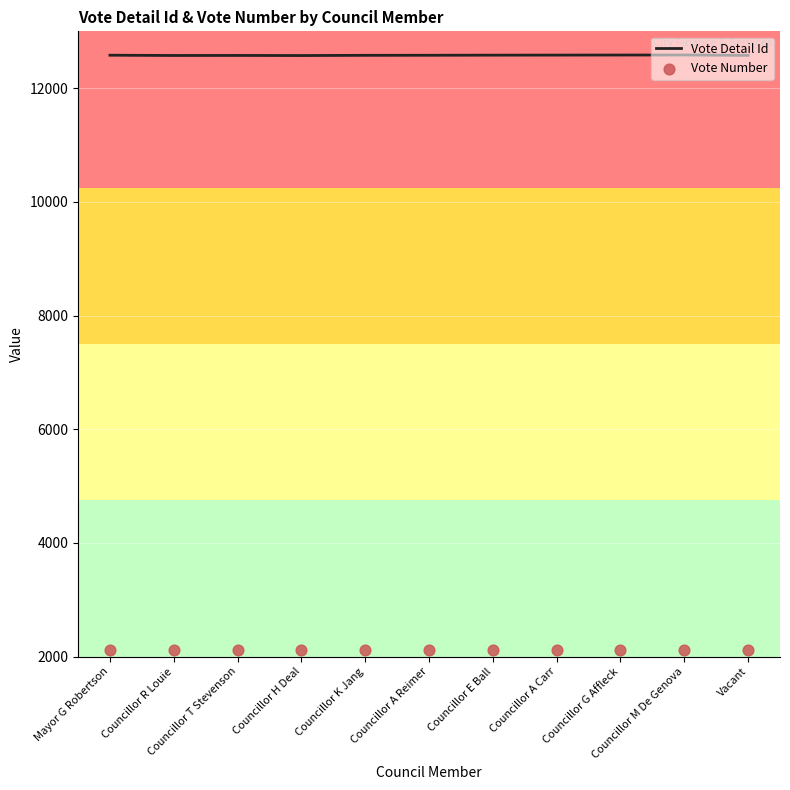

What are all the series names shown in the legend?

Vote Detail Id, Vote Number